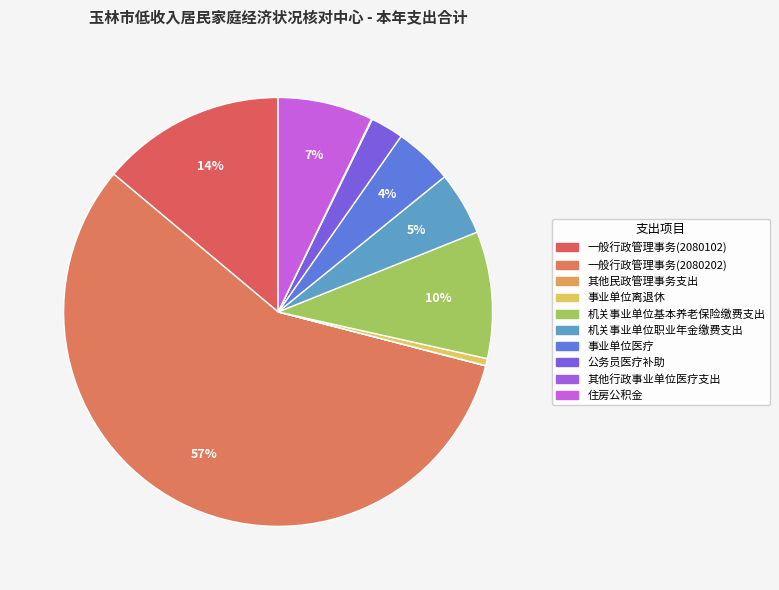

How many slices are in this pie chart?

10